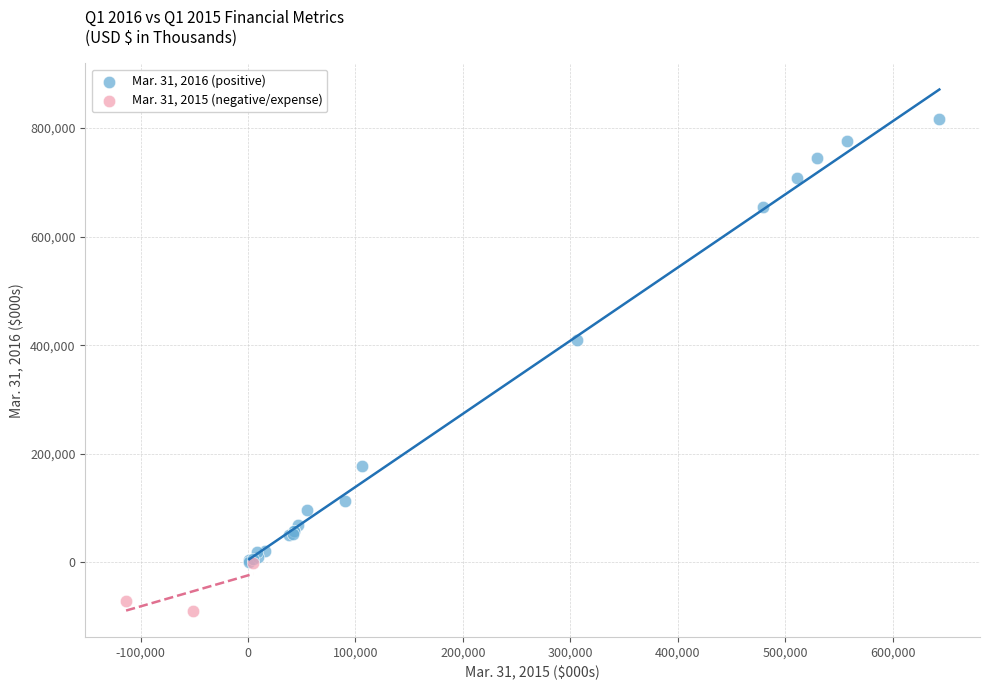

What are all the series names shown in the legend?

Mar. 31, 2016 (positive), Mar. 31, 2015 (negative/expense)